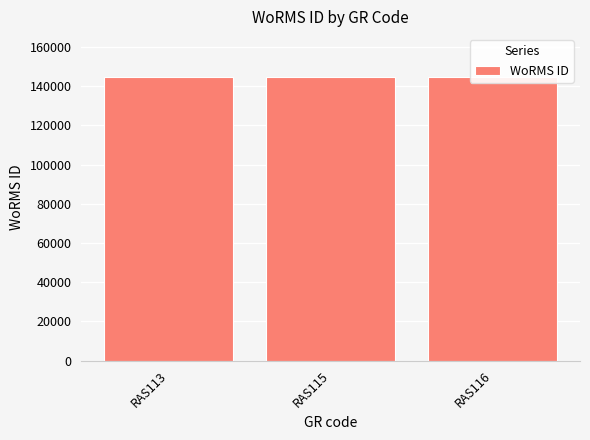

What is the ratio of the value at RAS113 to the value at RAS115?

1.0